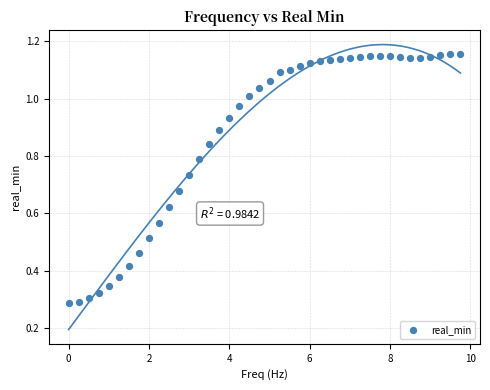

What is the range of X values (max minus min)?

9.8